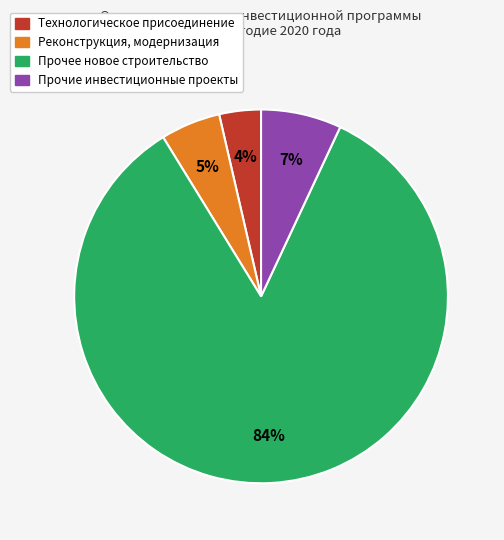

Is there a majority slice in this chart?

Yes